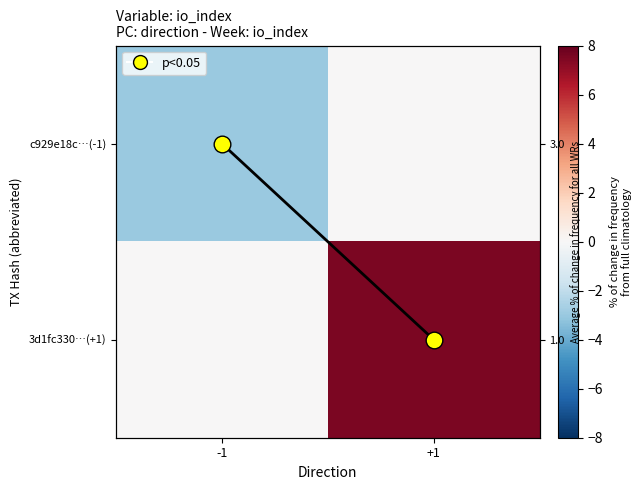

What is the difference between the highest and lowest values at -1?

3.0